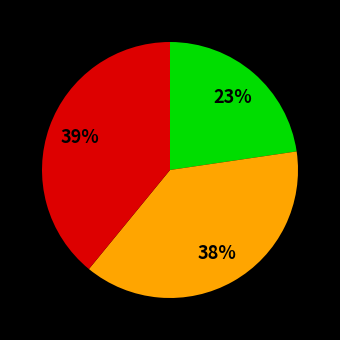

Is there any slice that represents more than half of the pie?

No